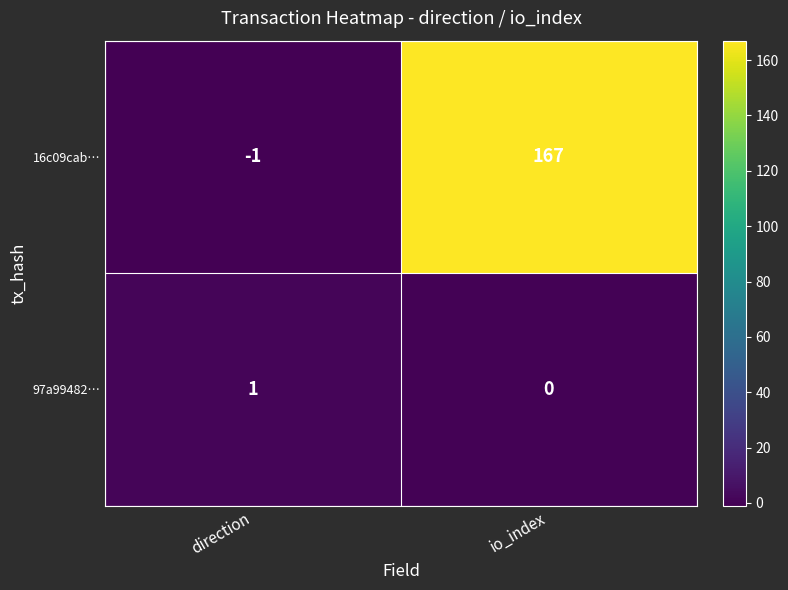

What is the maximum value shown in the chart?

167